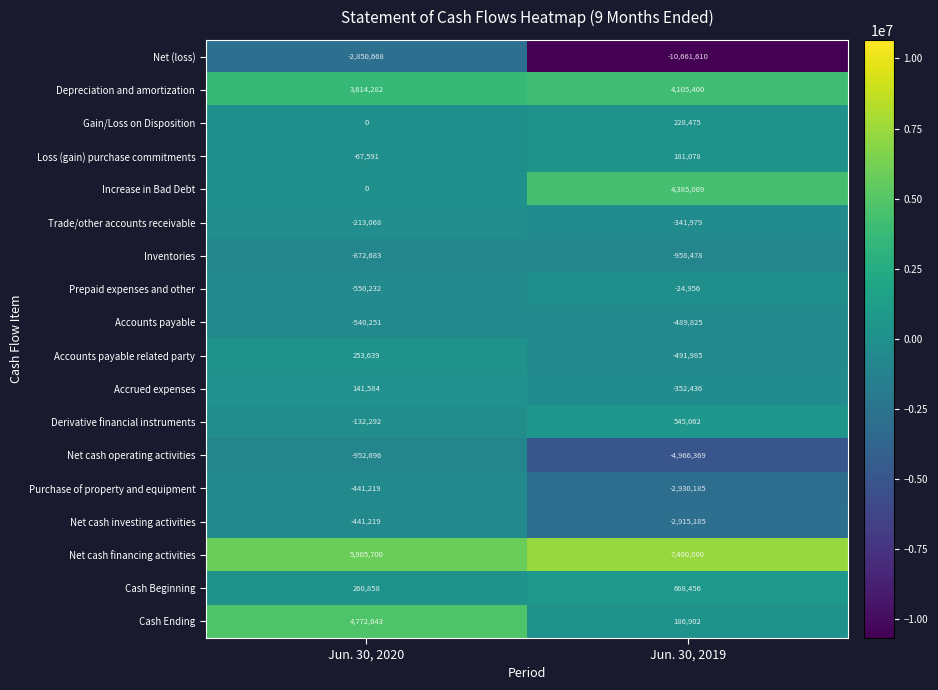

Which series changed the most between Jun. 30, 2020 and Jun. 30, 2019?

Net (loss)